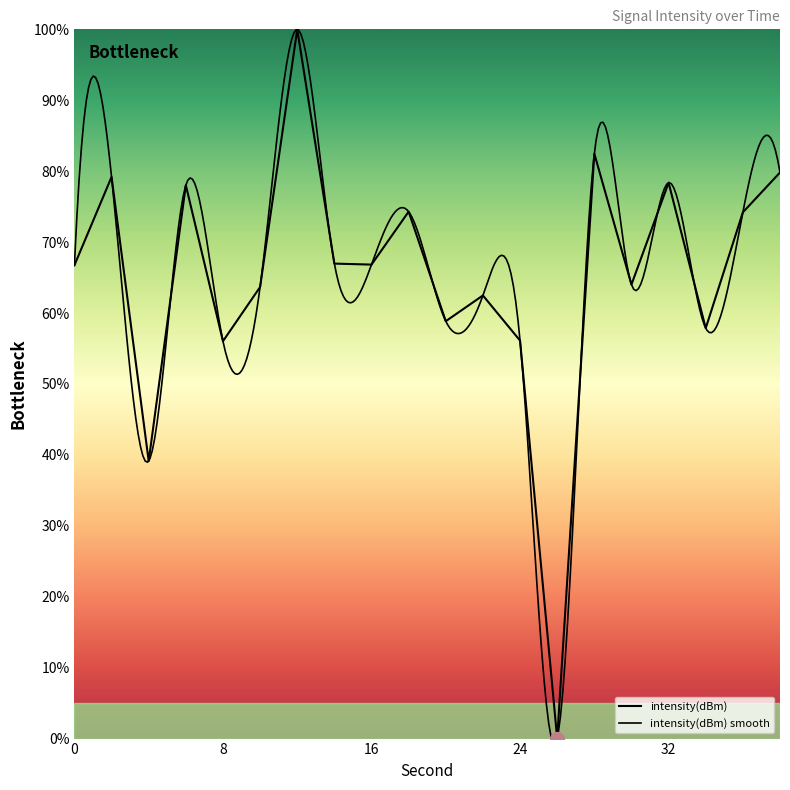

How many positive values are there?

19